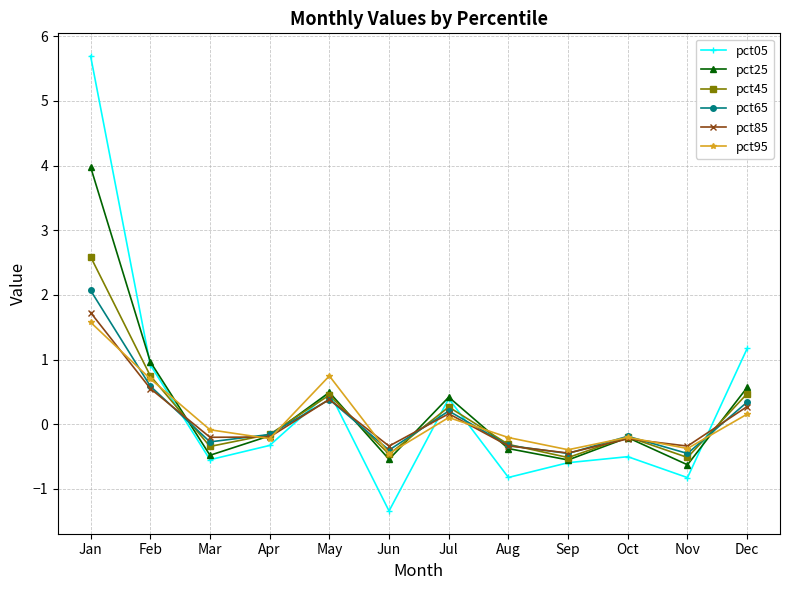

How many lines are shown in the chart?

6